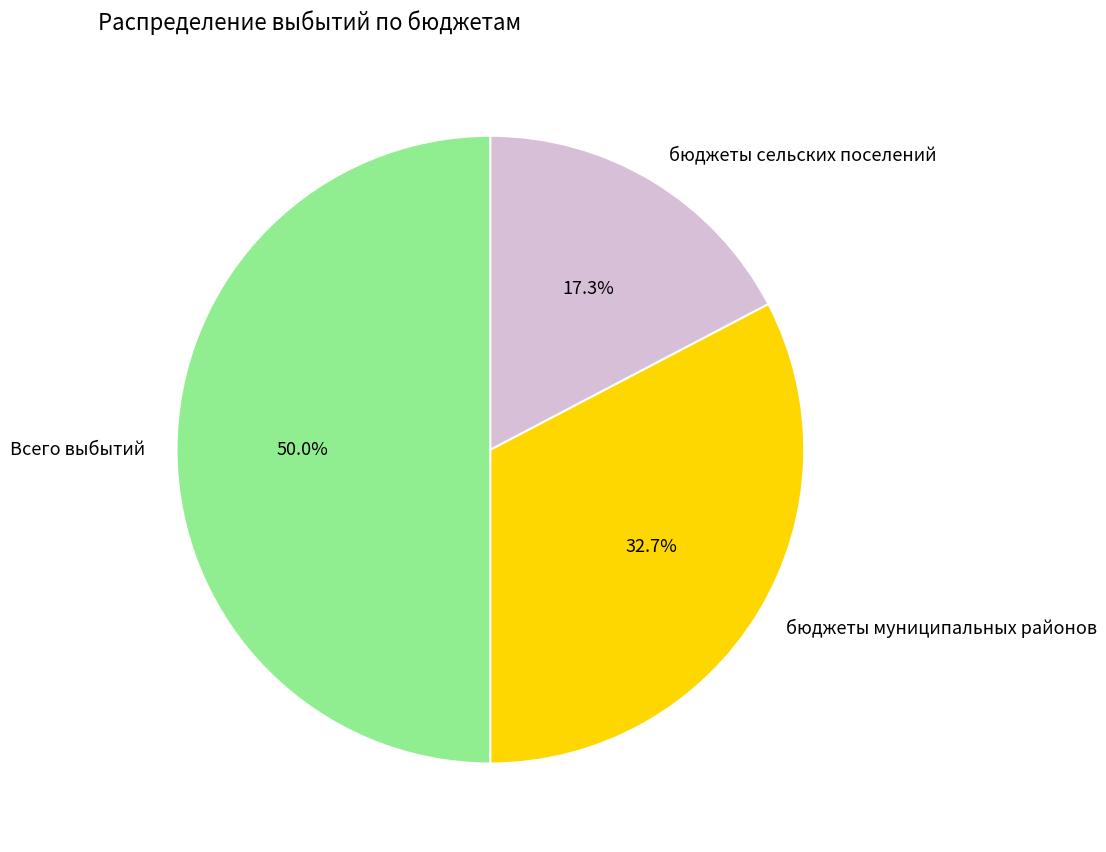

To the nearest percent, what is the difference between the Всего выбытий and бюджеты муниципальных районов slice percentages?

17%